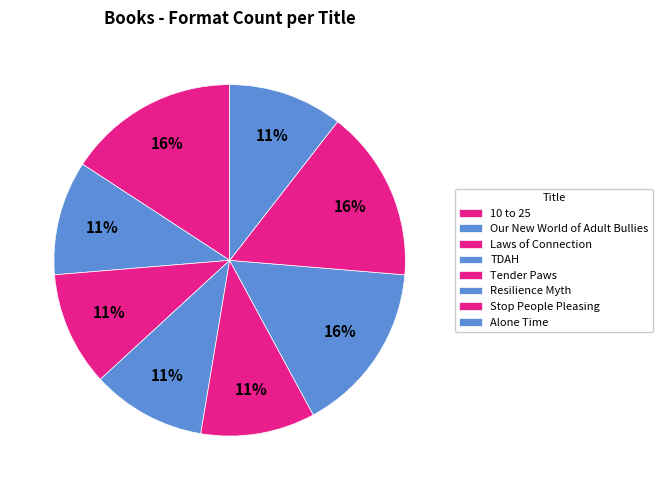

What percentage is NOT represented by TDAH?

89.5%